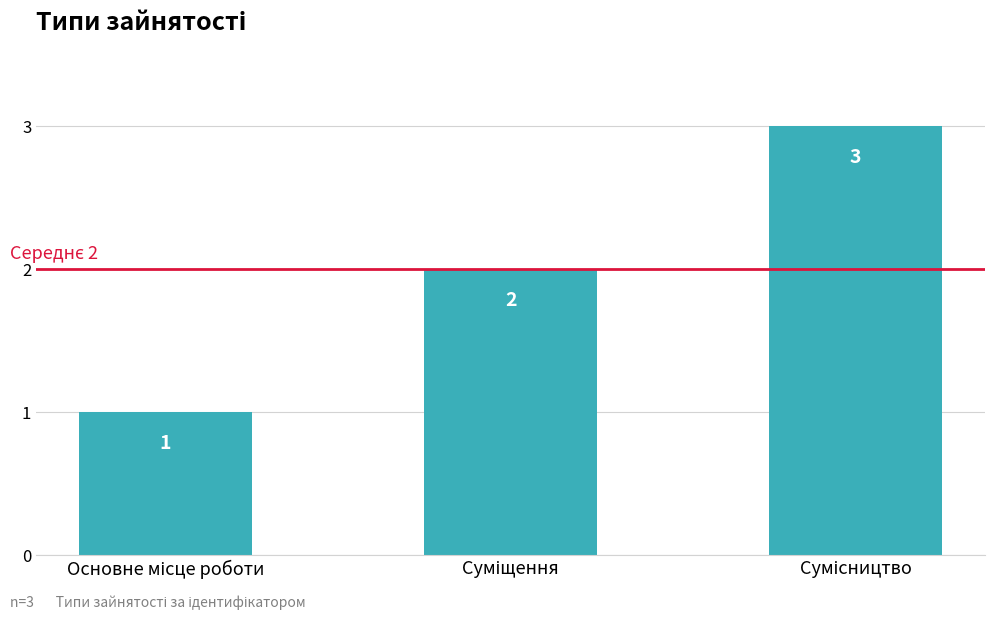

What is the maximum value shown in the chart?

3